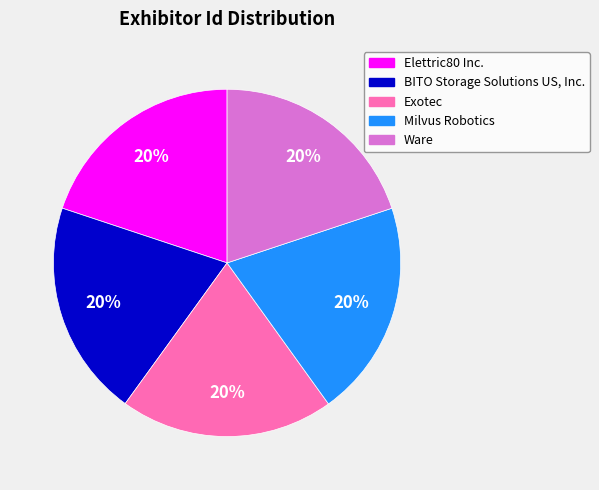

Is it true that BITO Storage Solutions US, Inc. is 20% of the pie?

True